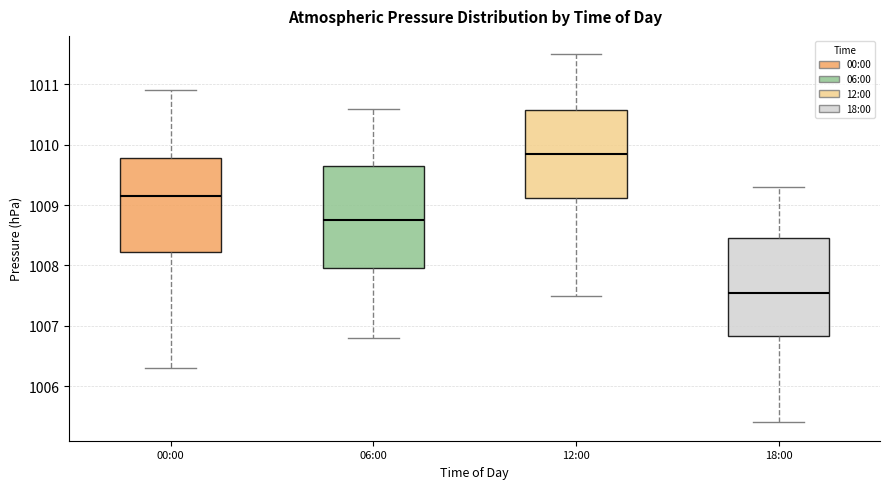

Reading left to right, transcribe this box plot: for each box, give where its median line is, the range the box spans, and where its two whiskers end, as read against the y-axis. The values are not printed on the chart, so give them approximately, as read against the axis.

00:00: median 1009.2, box 1008.2 to 1009.8, whiskers 1006.3 to 1010.9
06:00: median 1008.8, box 1008.0 to 1009.7, whiskers 1006.8 to 1010.6
12:00: median 1009.9, box 1009.1 to 1010.6, whiskers 1007.5 to 1011.5
18:00: median 1007.6, box 1006.8 to 1008.5, whiskers 1005.4 to 1009.3